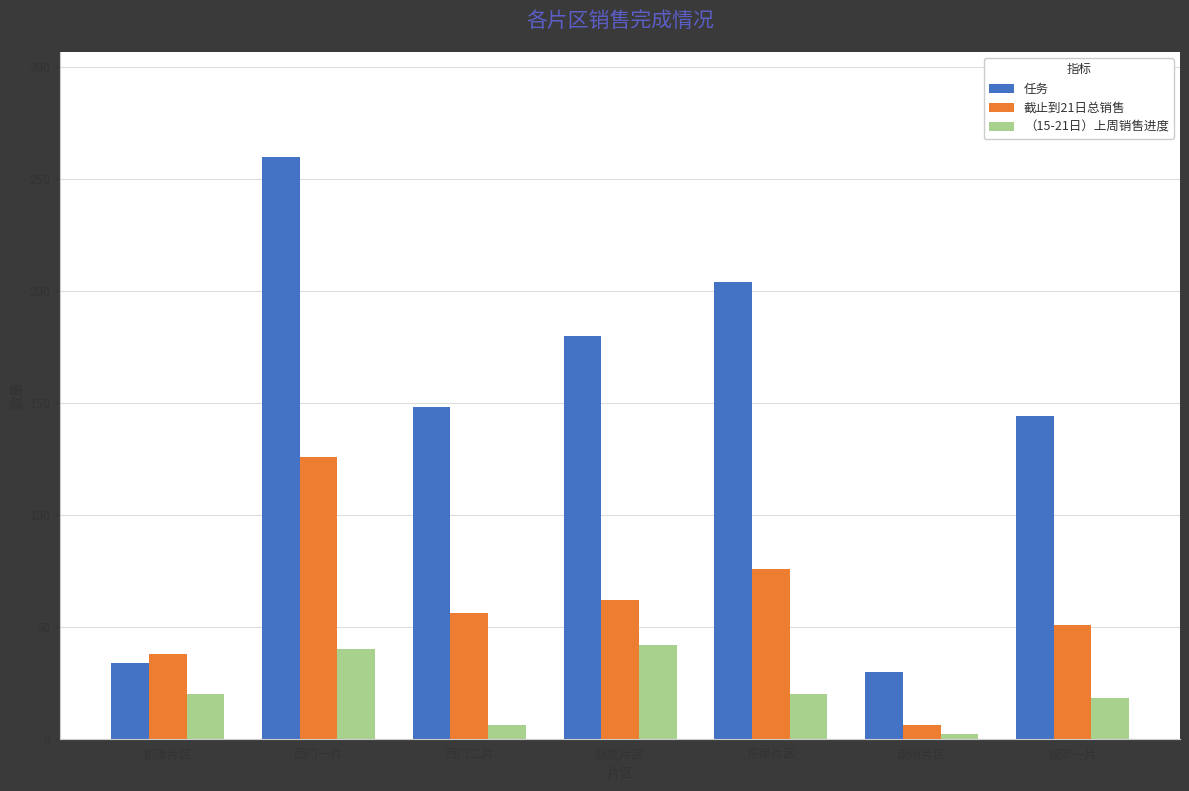

What position from the left is 城郊一片?

7